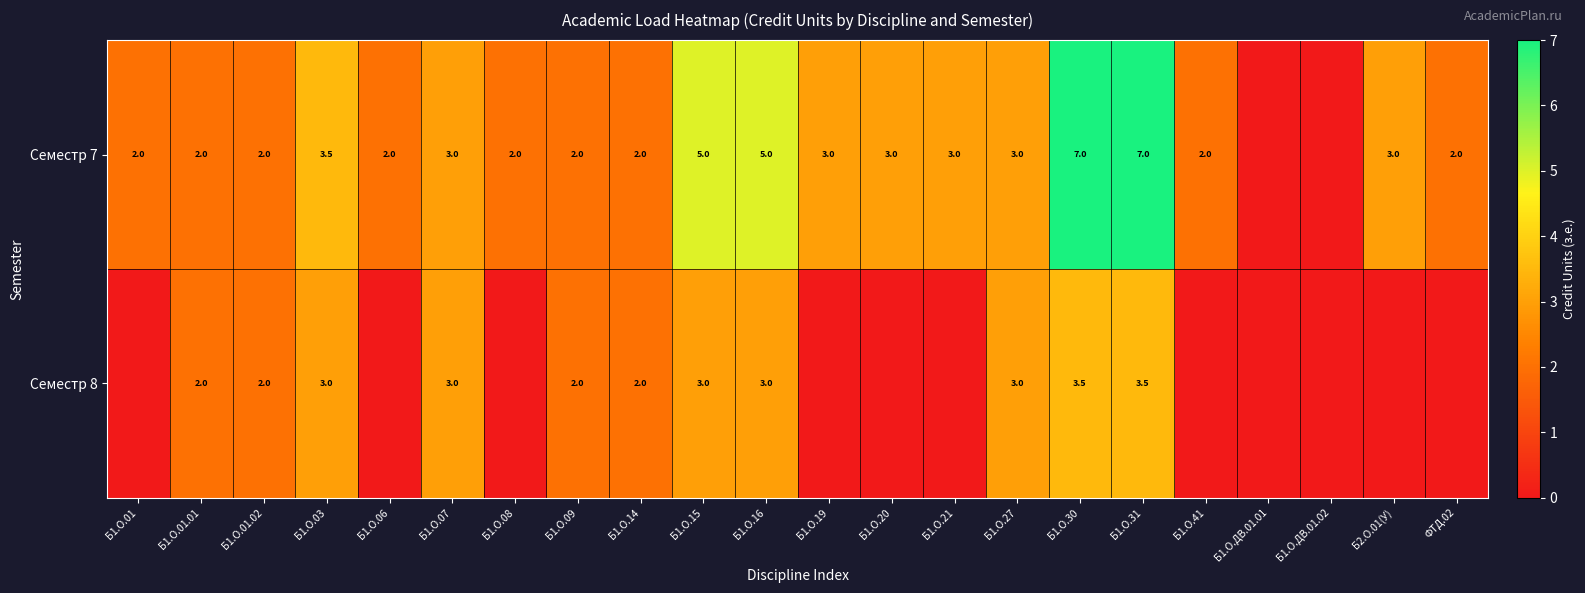

The Семестр 8 series shows 1.3 at Б1.О.09. True or false?

False